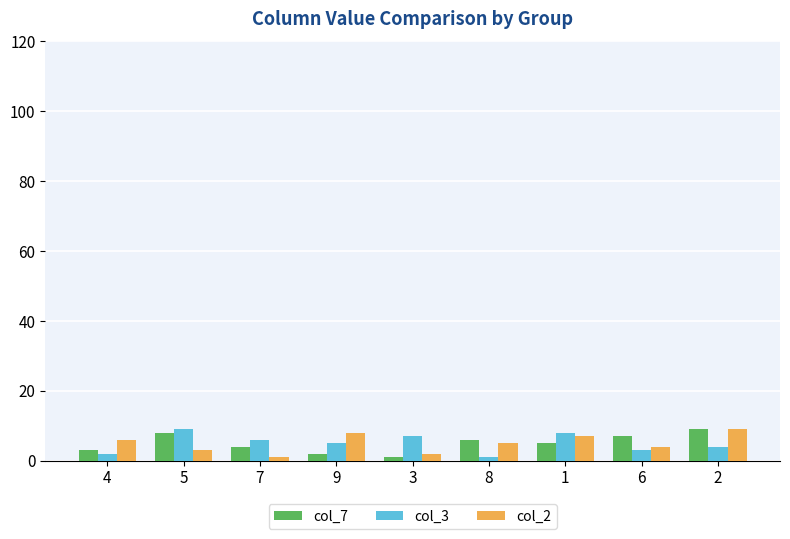

True or false: col_7 has a value of 2 at 9.

True